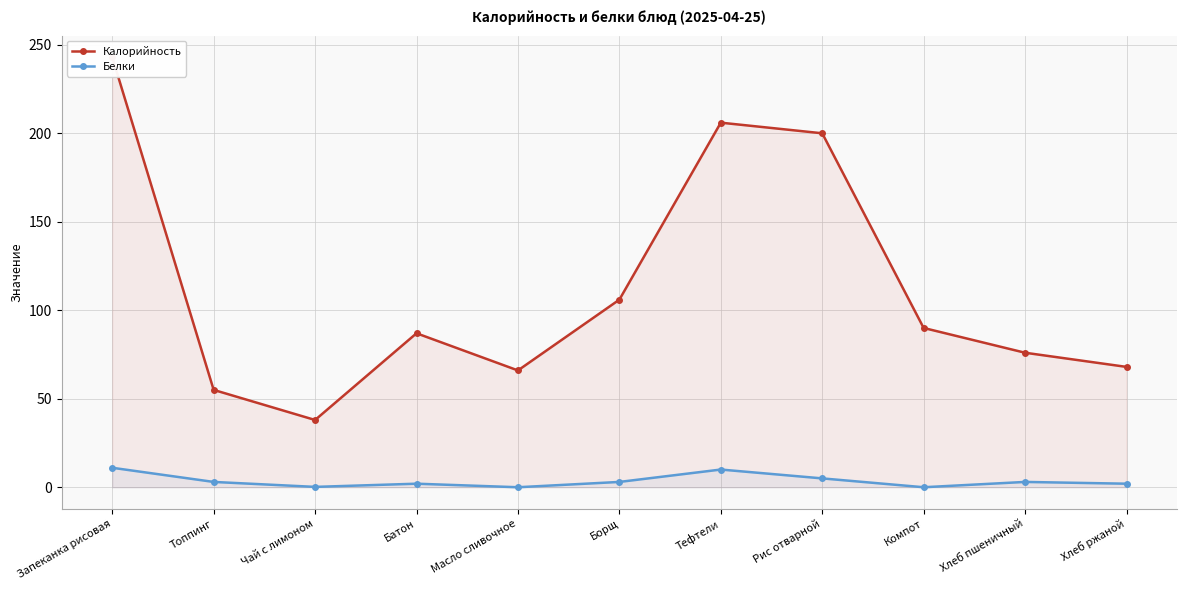

The value of Калорийность at Топпинг is 83.9. True or false?

False